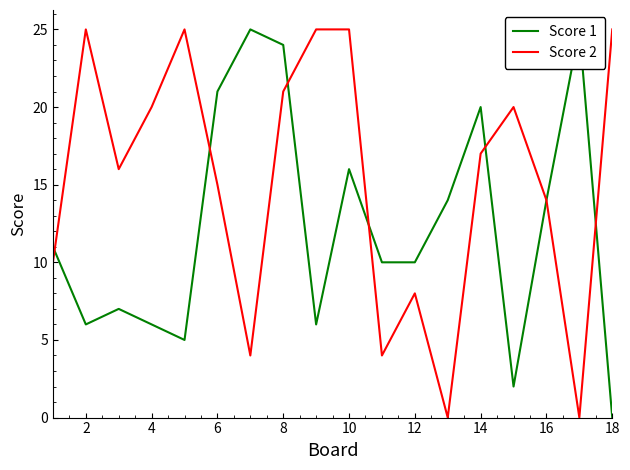

Reading right to left, what are all the values shown in this chart?

Score 1: 0	25	14	2	20	14	10	10	16	6	24	25	21	5	6	7	6	11
Score 2: 25	0	14	20	17	0	8	4	25	25	21	4	15	25	20	16	25	10